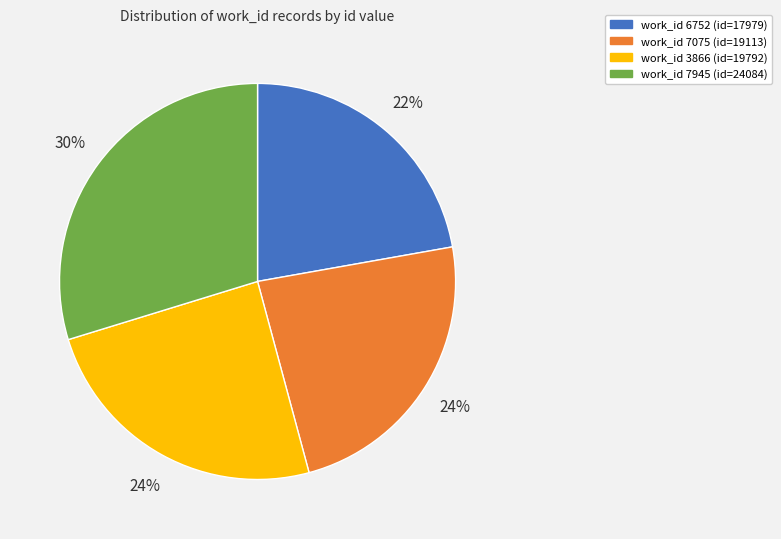

Is there any slice that represents more than half of the pie?

No